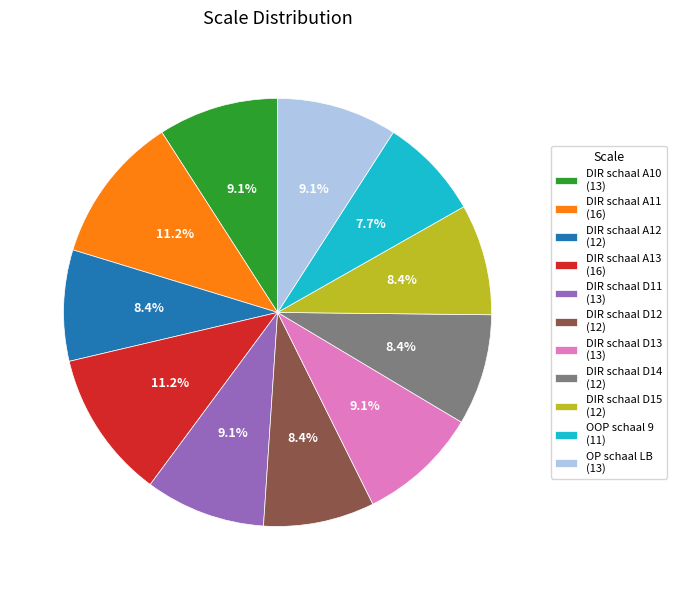

What is the total percentage of DIR schaal D14 (12) and DIR schaal D11 (13)?

17.5%